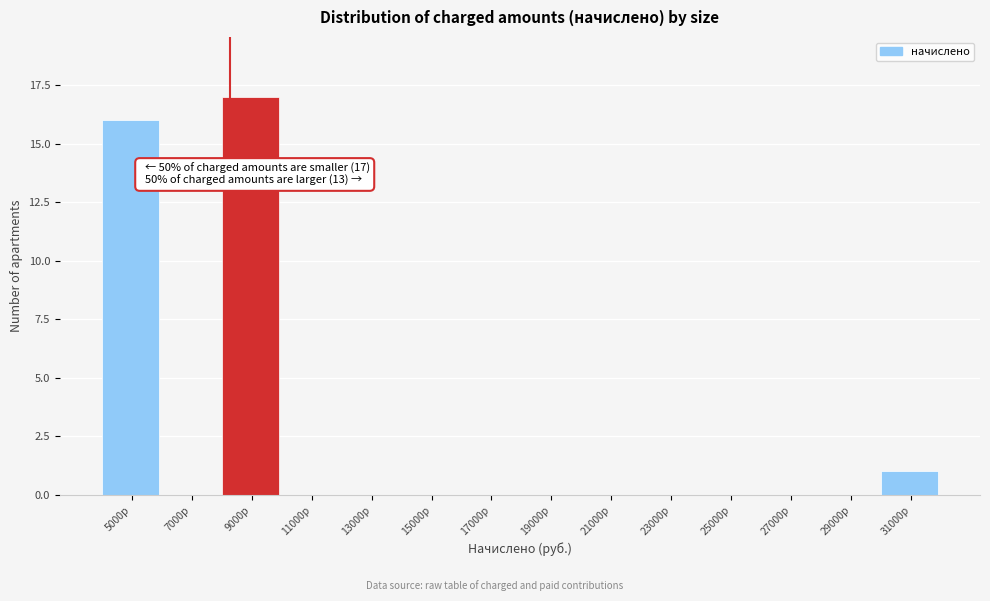

Reading left to right, list all the values displayed in this chart.

5000р=16	7000р=0	9000р=17	11000р=0	13000р=0	15000р=0	17000р=0	19000р=0	21000р=0	23000р=0	25000р=0	27000р=0	29000р=0	31000р=1